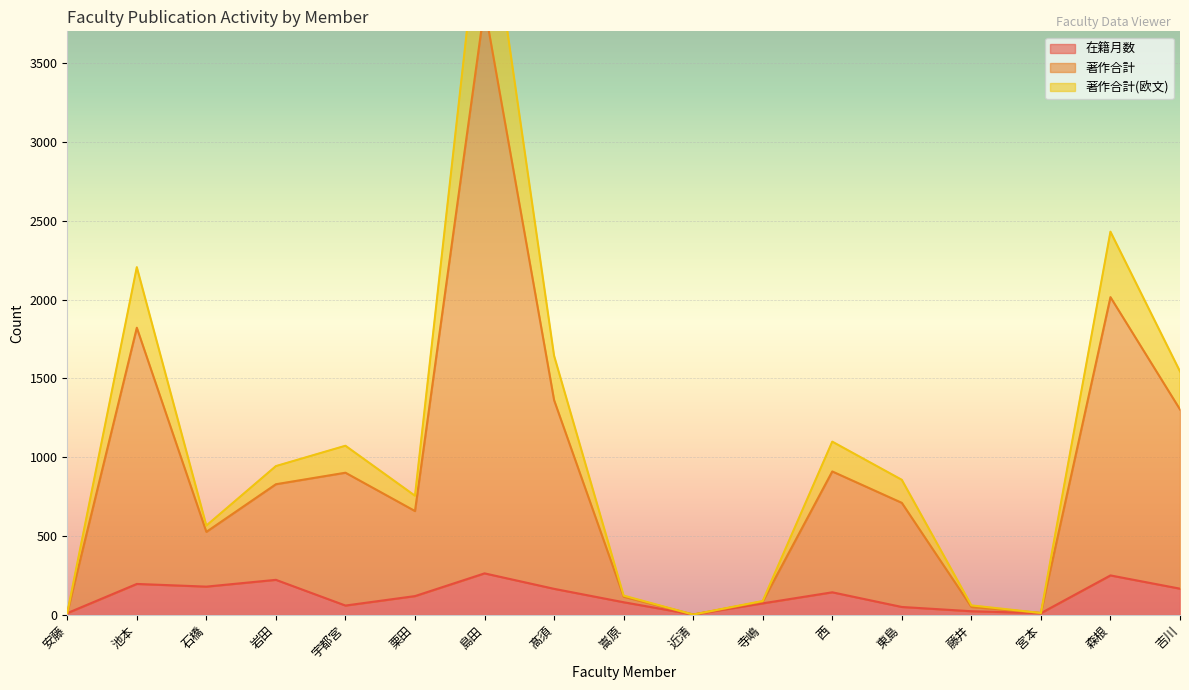

What is the difference between the maximum and minimum values in the 著作合計 series?

4704